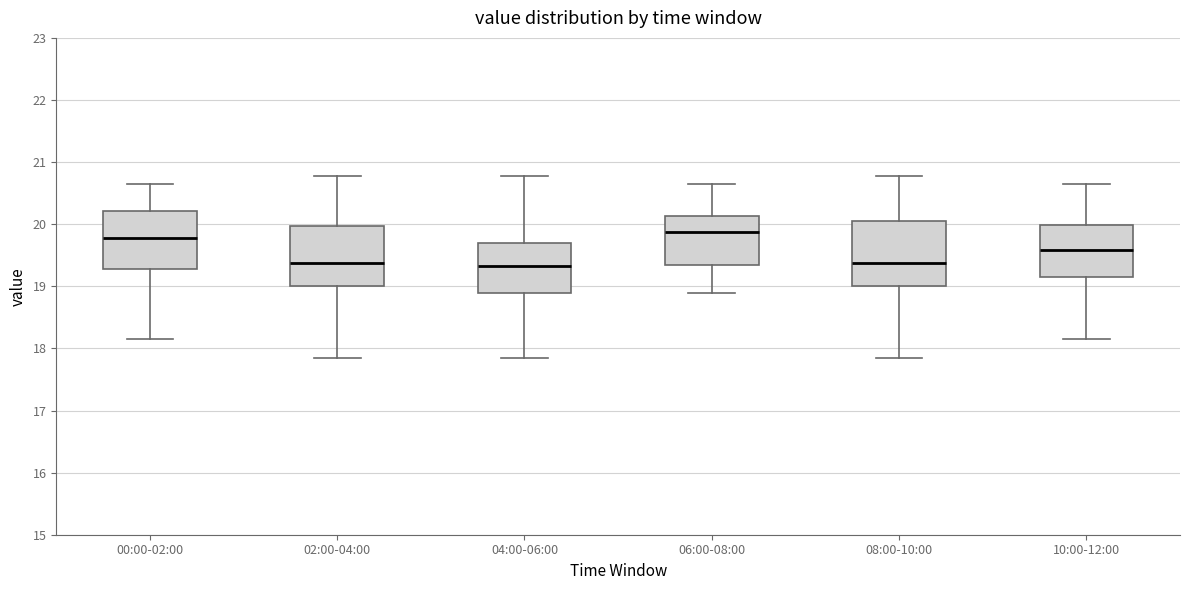

Reading left to right, transcribe this box plot: for each box, give where its median line is, the range the box spans, and where its two whiskers end, as read against the y-axis. The values are not printed on the chart, so give them approximately, as read against the axis.

00:00-02:00: median 19.8, box 19.3 to 20.2, whiskers 18.2 to 20.7
02:00-04:00: median 19.4, box 19.0 to 20.0, whiskers 17.9 to 20.8
04:00-06:00: median 19.3, box 18.9 to 19.7, whiskers 17.9 to 20.8
06:00-08:00: median 19.9, box 19.4 to 20.1, whiskers 18.9 to 20.7
08:00-10:00: median 19.4, box 19.0 to 20.0, whiskers 17.9 to 20.8
10:00-12:00: median 19.6, box 19.2 to 20.0, whiskers 18.2 to 20.7